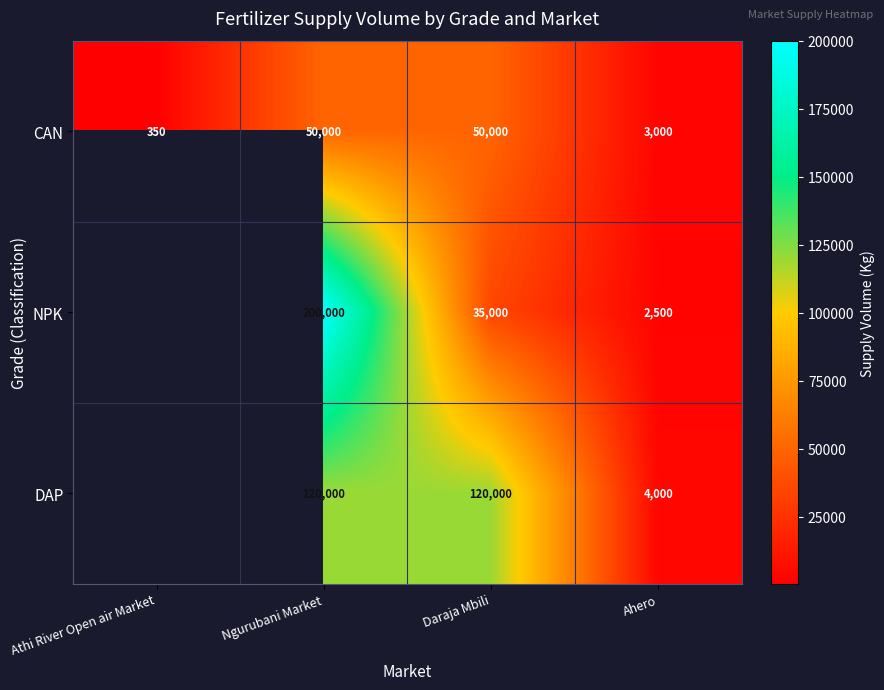

What is the spread (max minus min) of values at Ahero?

1500